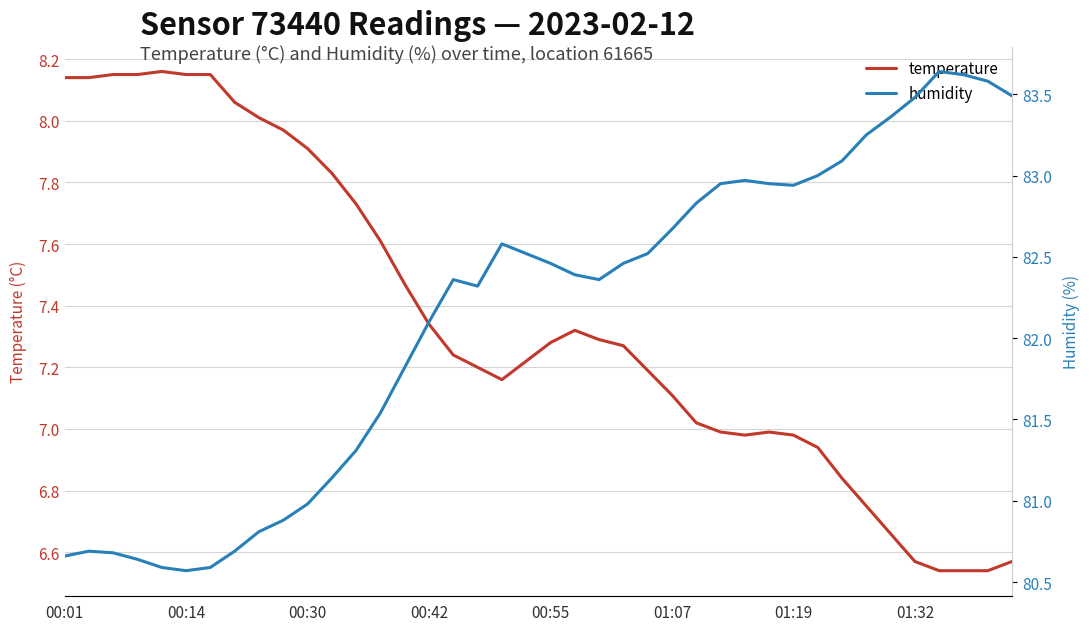

True or false: temperature and humidity cross at least once.

False